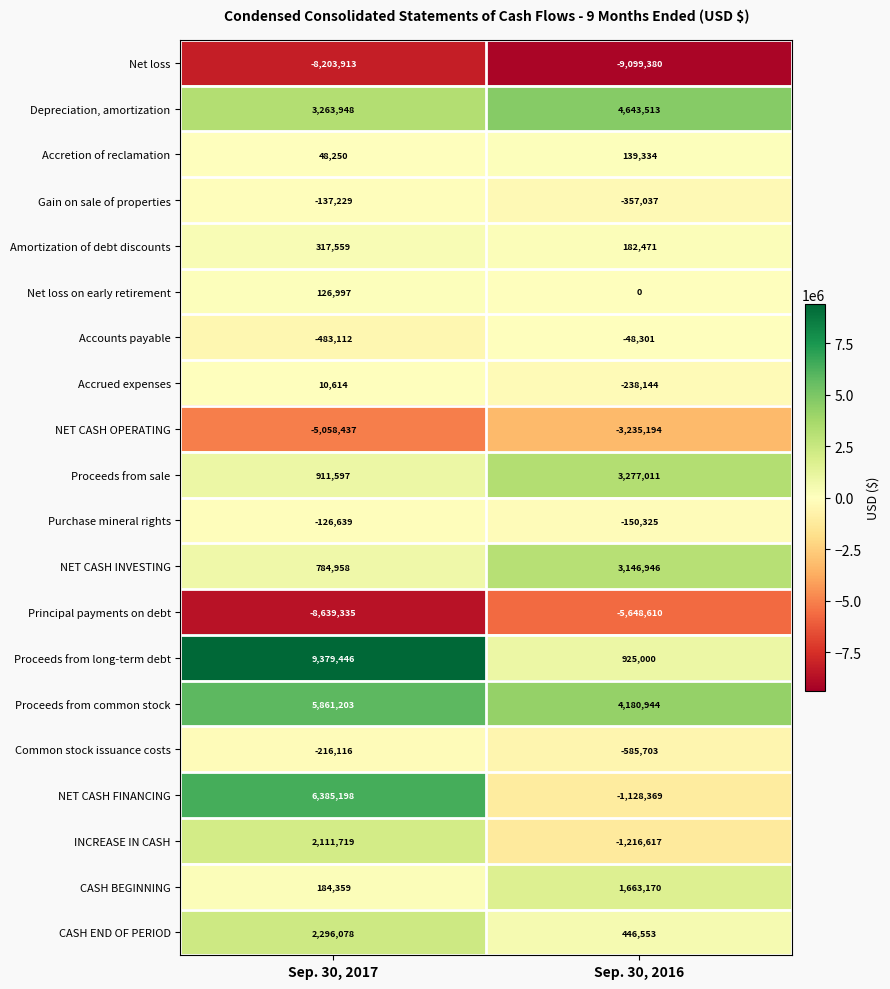

What is the sum of all Common stock issuance costs values?

-801819